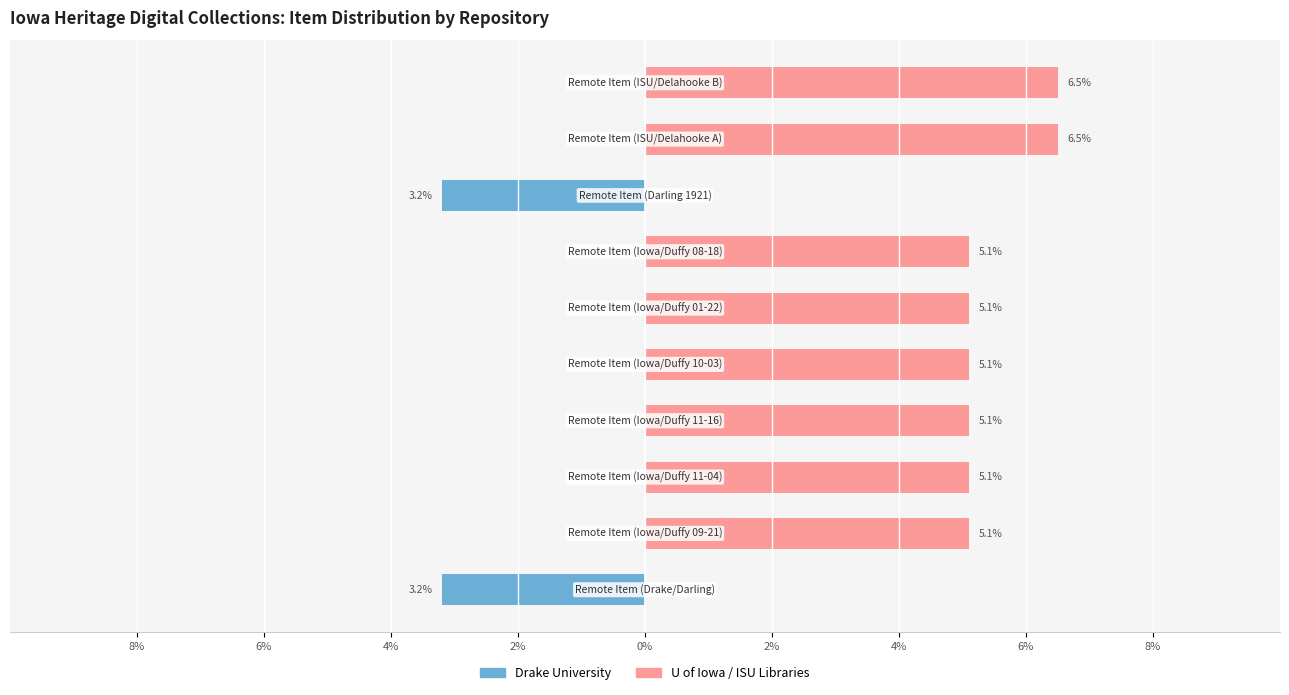

What are all the series names shown in the legend?

Drake University, U of Iowa / ISU Libraries